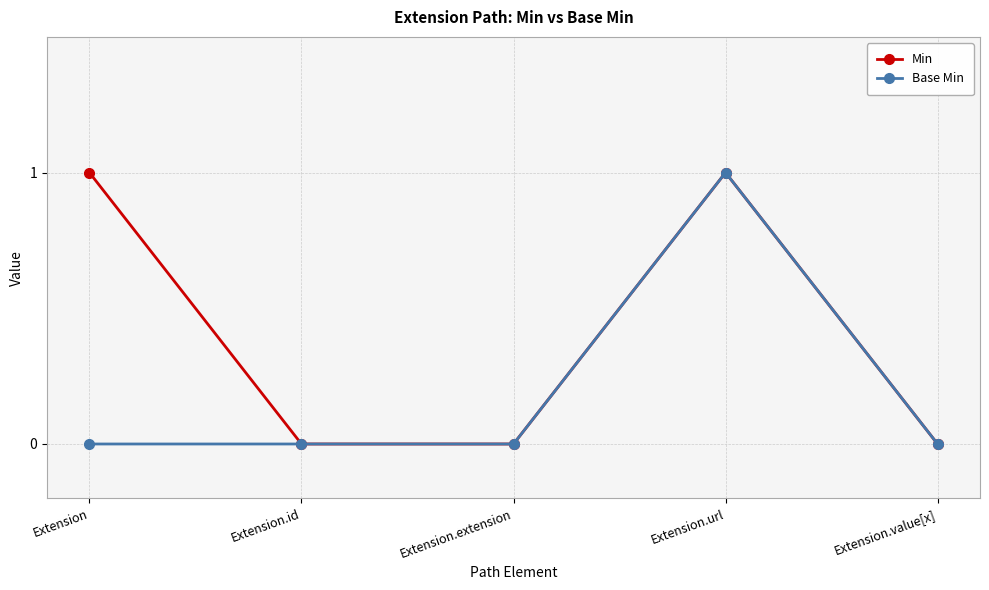

Reading left to right, transcribe all the data shown in this chart.

Min: Extension=1	Extension.id=0	Extension.extension=0	Extension.url=1	Extension.value[x]=0
Base Min: Extension=0	Extension.id=0	Extension.extension=0	Extension.url=1	Extension.value[x]=0